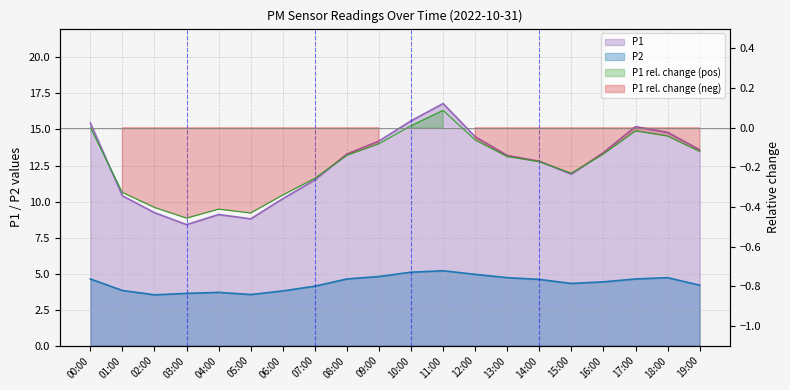

What is the difference between the maximum and minimum values in the P2 series?

1.7